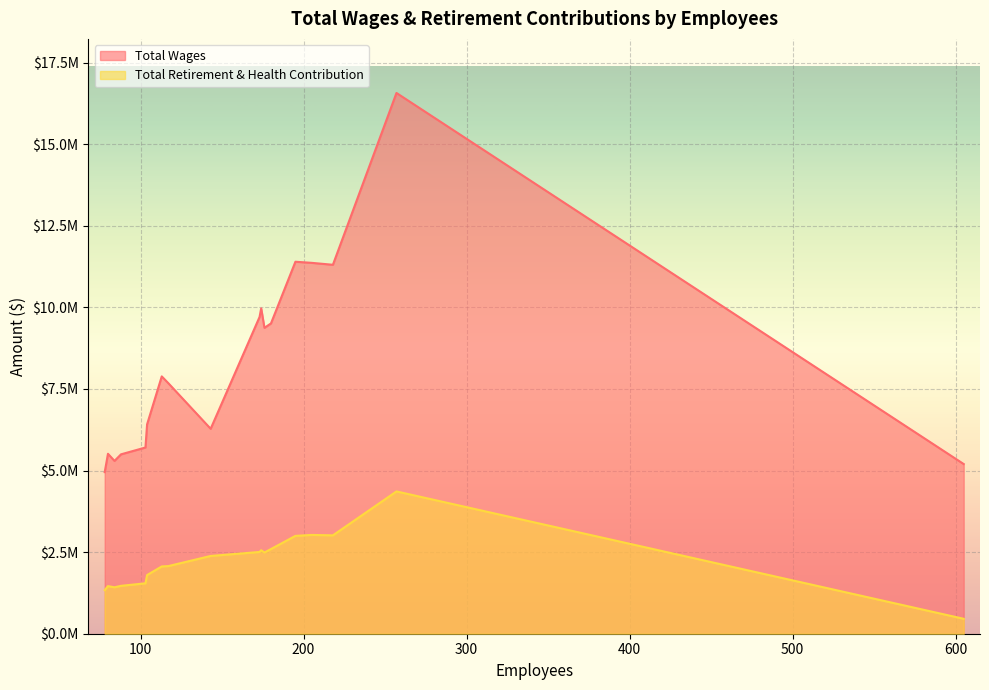

True or false: Total Retirement & Health Contribution and Total Wages cross at least once.

False